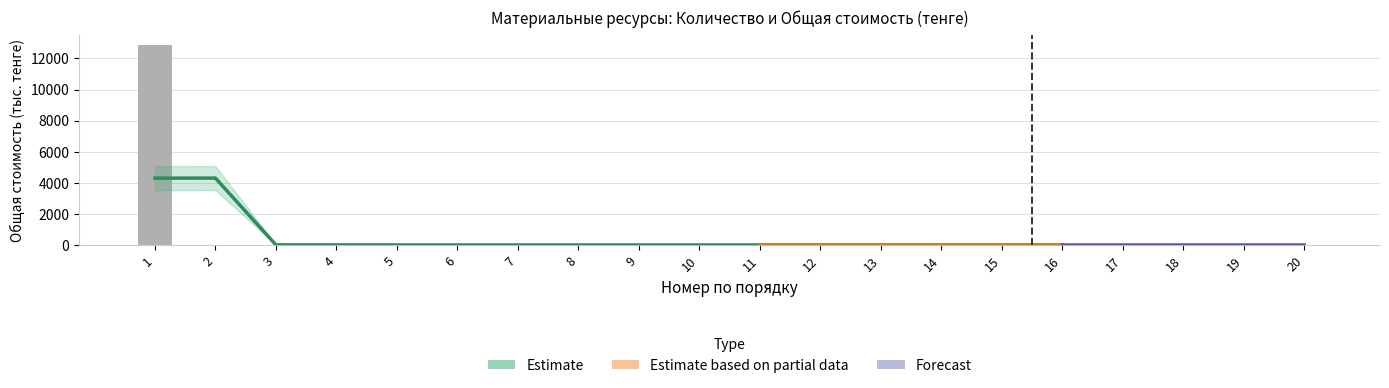

List the labels in order of value, largest first.

1, 2, 3, 4, 5, 6, 7, 8, 9, 10, 11, 12, 13, 14, 15, 16, 17, 18, 19, 20